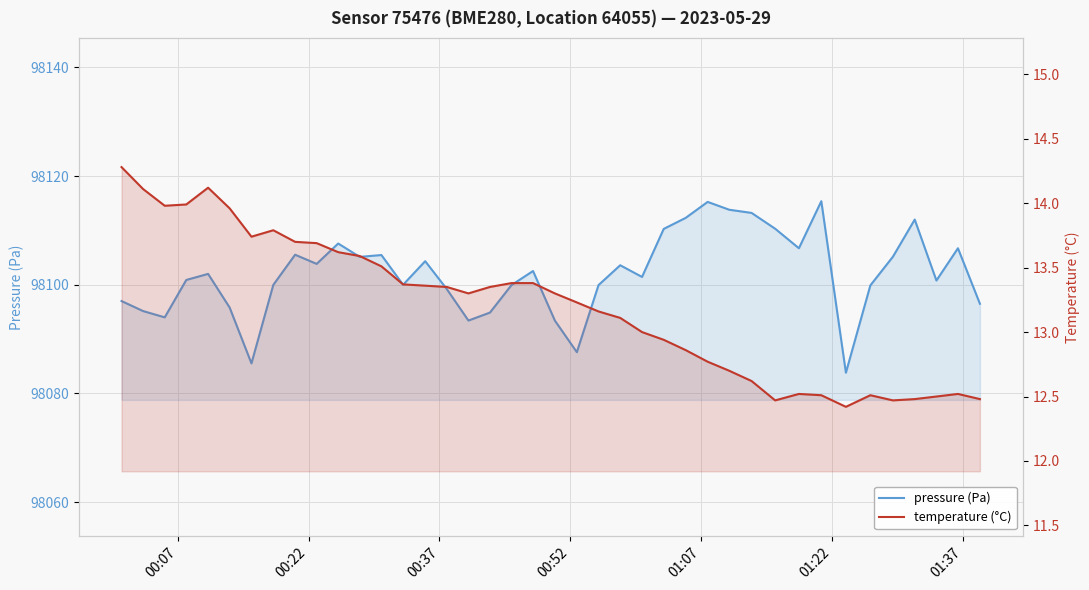

At how many categories does at least one series exceed 8722?

40